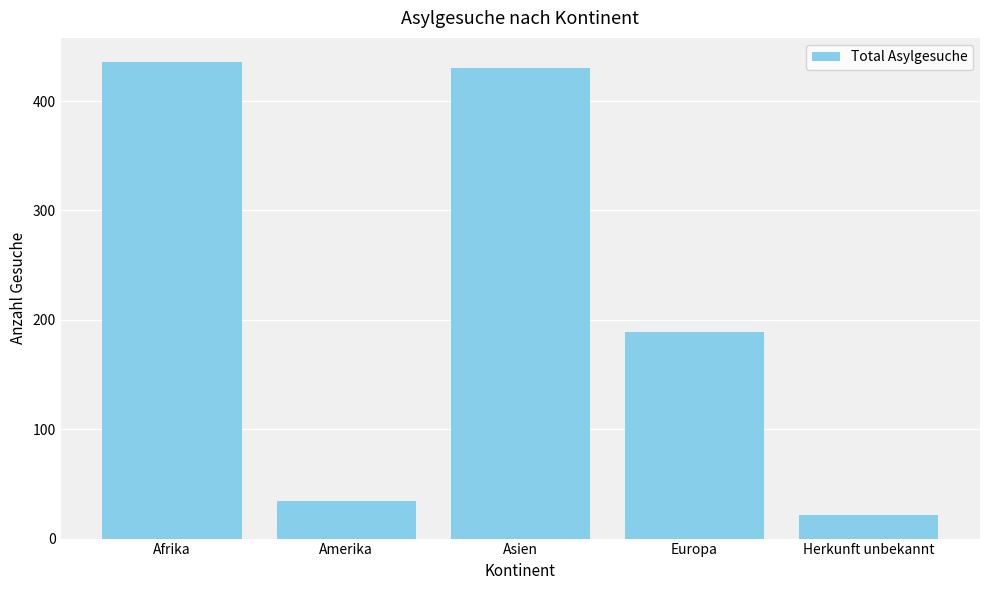

Rank the categories by value from lowest to highest.

Herkunft unbekannt, Amerika, Europa, Asien, Afrika